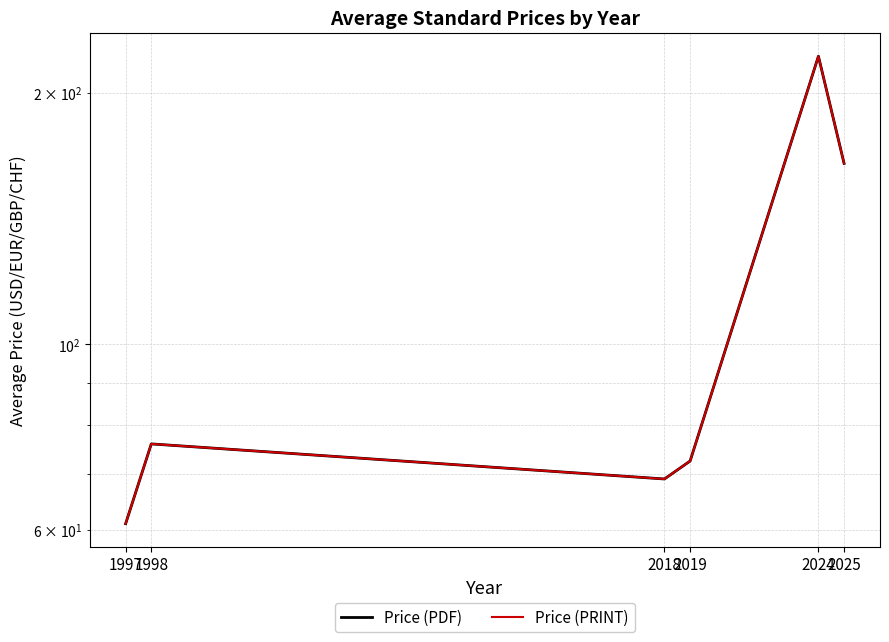

At which label does Price (PDF) reach its peak?

2024